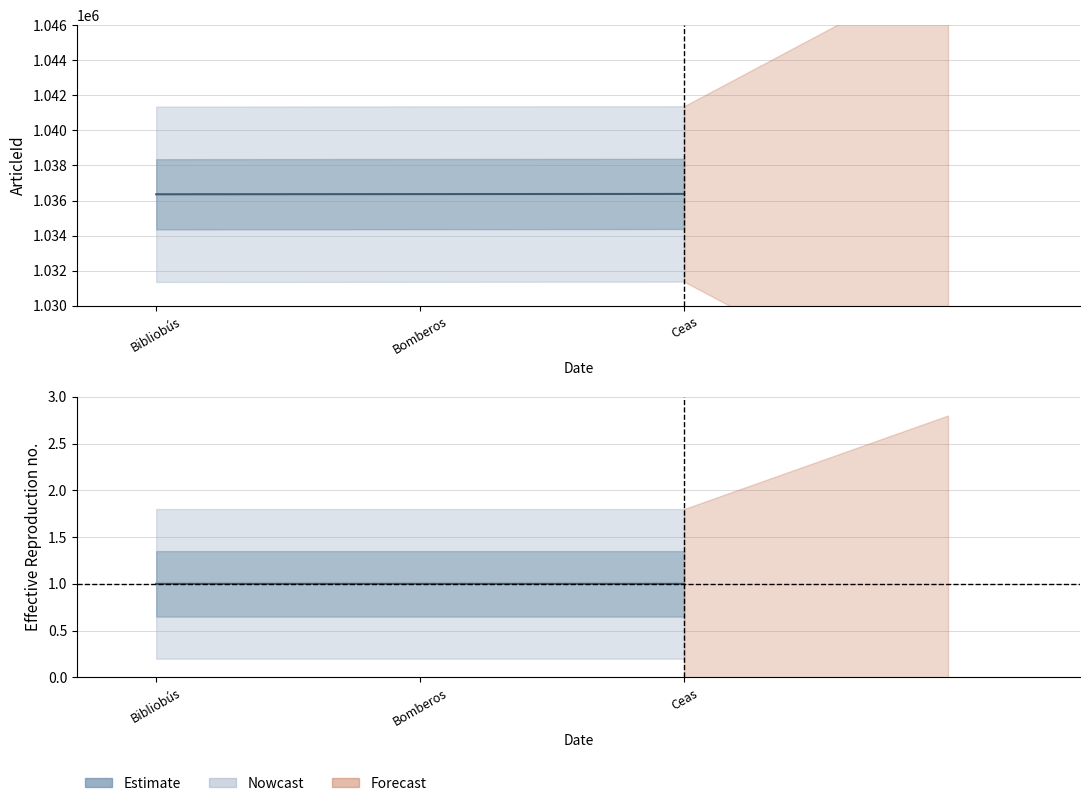

Rank the categories by value from highest to lowest.

Ceas, Bomberos, Bibliobús